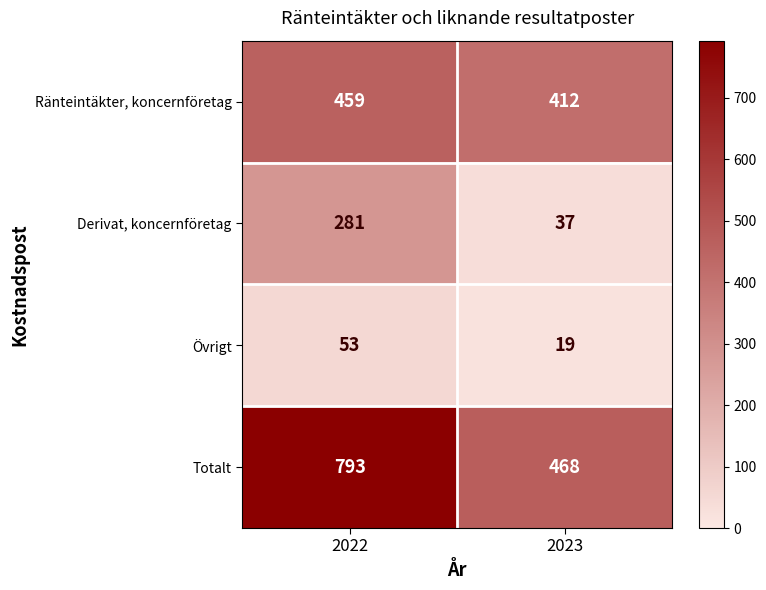

What is the average value of the Övrigt series?

36